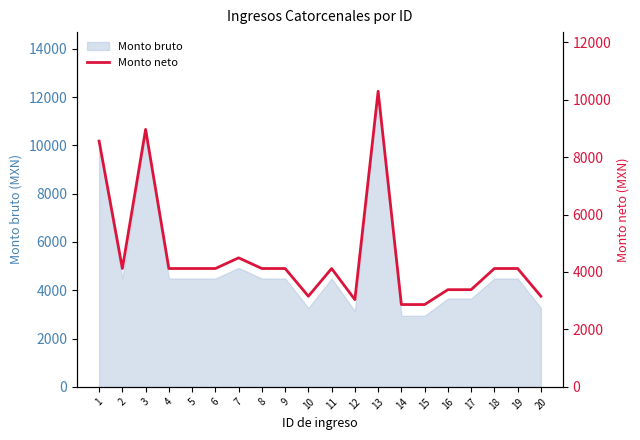

How many points are higher than both their immediate neighbors (excluding endpoints)?

4